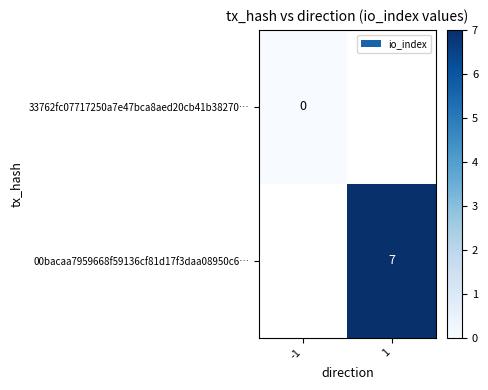

Is the value of 00bacaa7959668f59136cf81d17f3daa08950c6… at 1 greater than the value of 33762fc07717250a7e47bca8aed20cb41b38270… at -1?

Yes